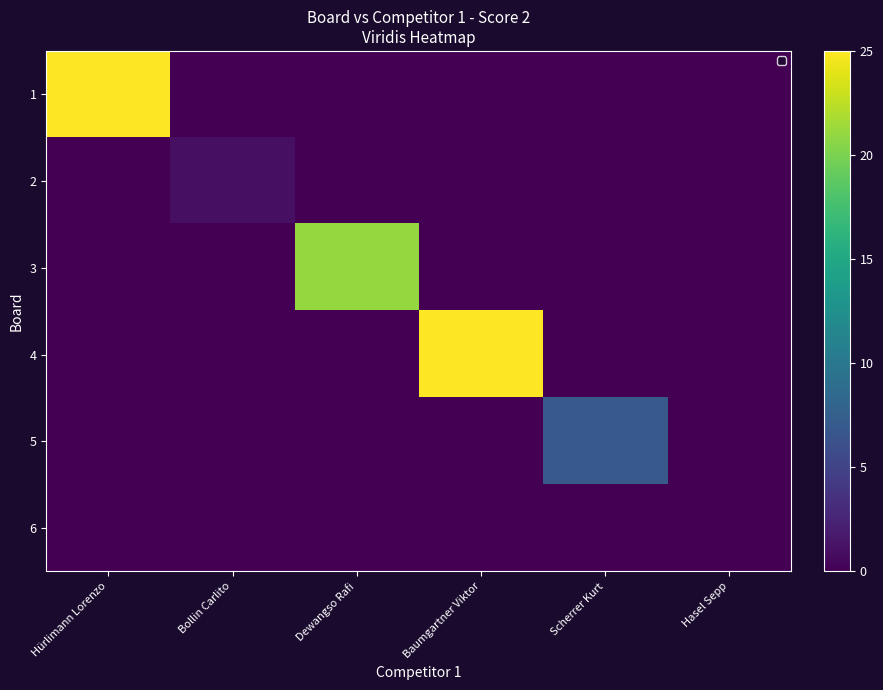

The 3 series shows 10 at Dewangso Rafi. True or false?

False